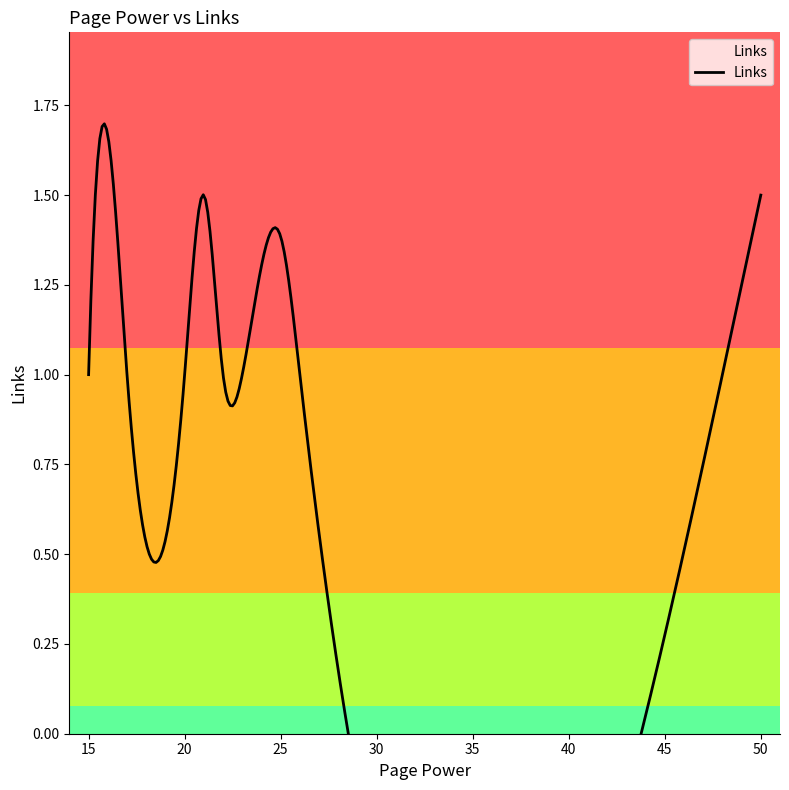

Does the chart display data point markers on the line(s)?

No